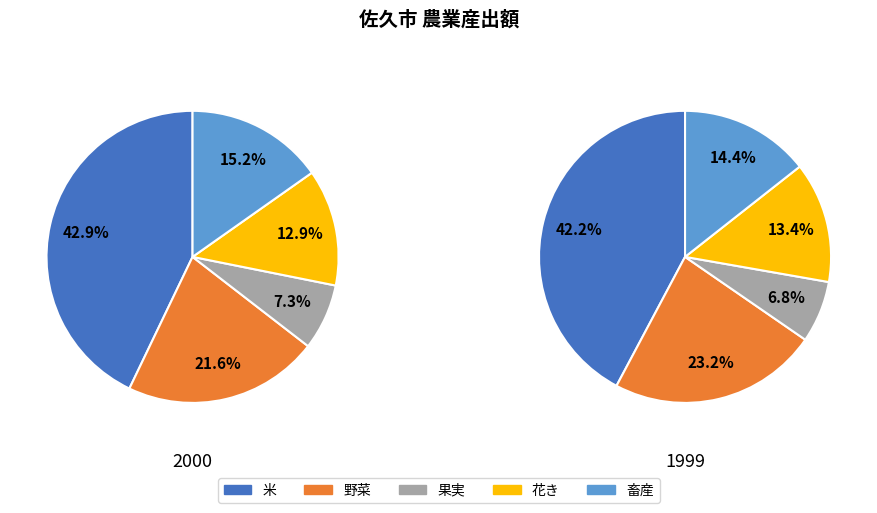

Is there any slice that represents more than half of the pie?

No